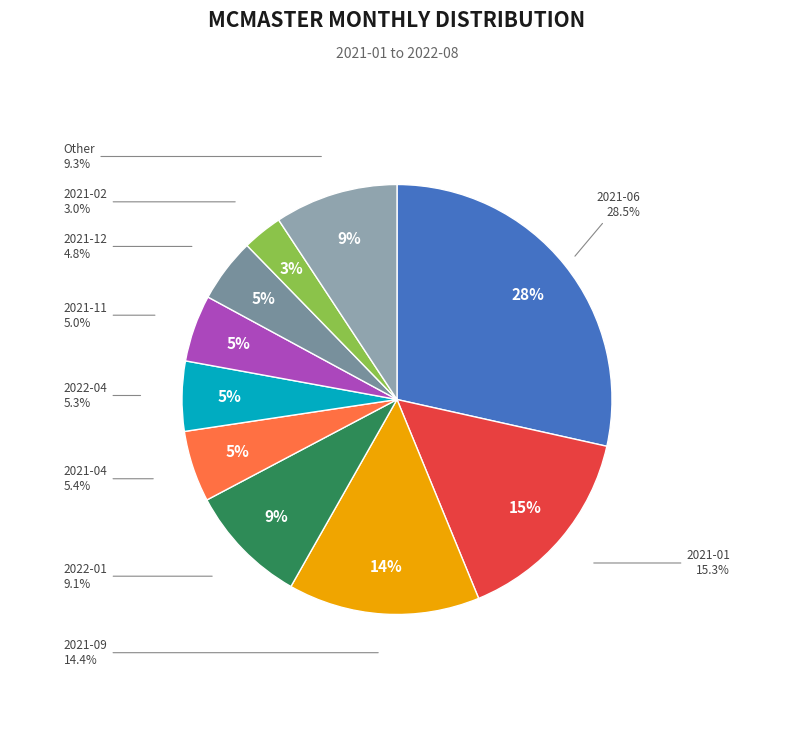

What is the largest slice in the pie chart?

2021-06